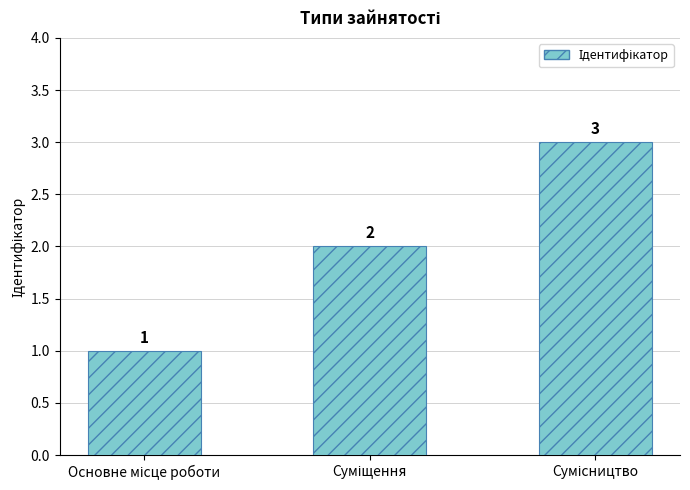

What is the sum of all values?

6